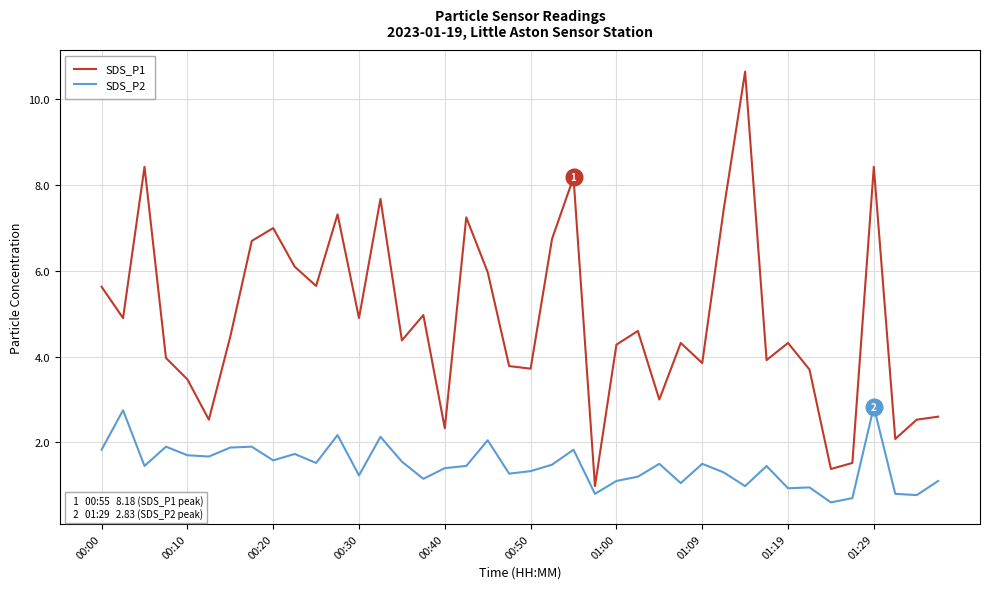

Which series has the largest total across all categories?

SDS_P1